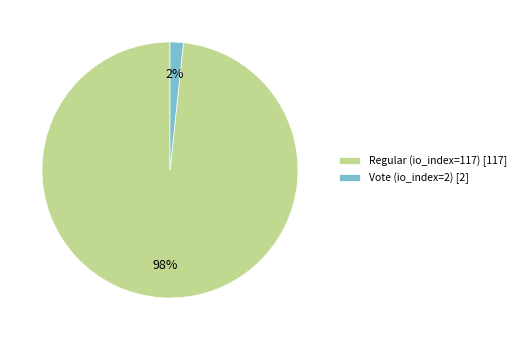

Count the number of slices in the pie.

2